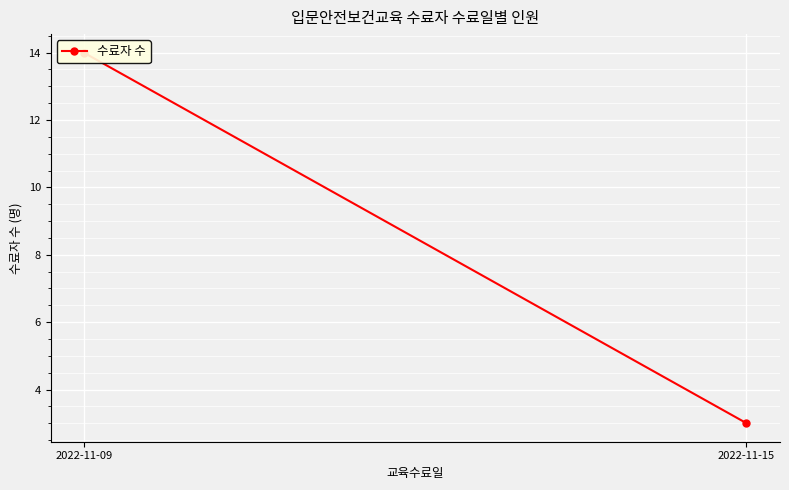

Which category has the lowest value across all series?

2022-11-15